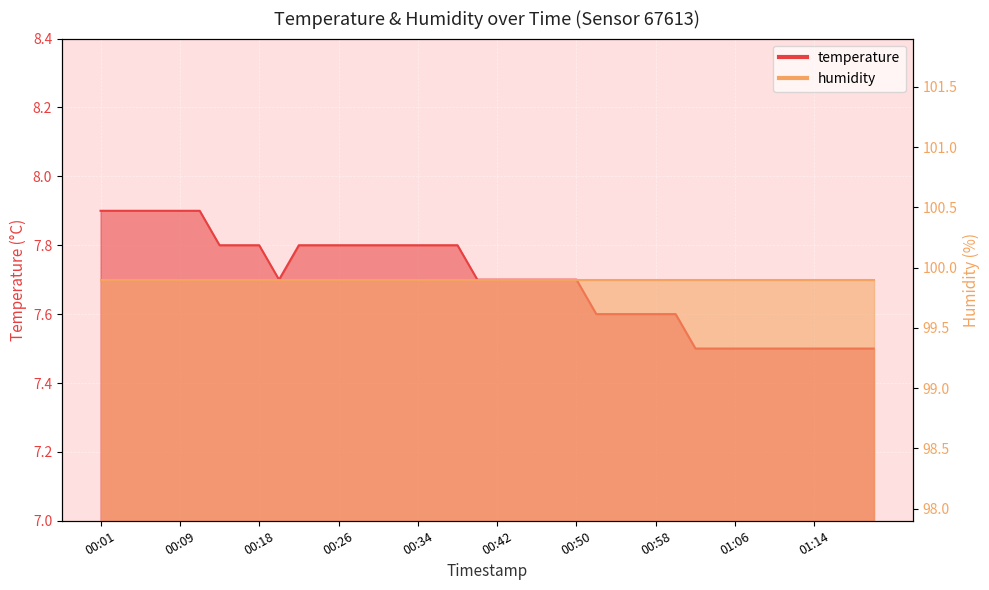

The chart shows a value of 7.5 at 01:14. True or false?

True